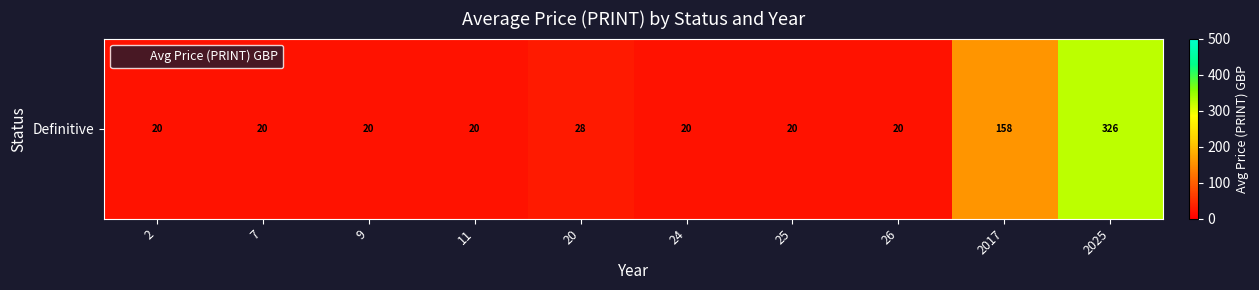

Rank the categories by value from highest to lowest.

2025, 2017, 20, 2, 7, 9, 11, 24, 25, 26